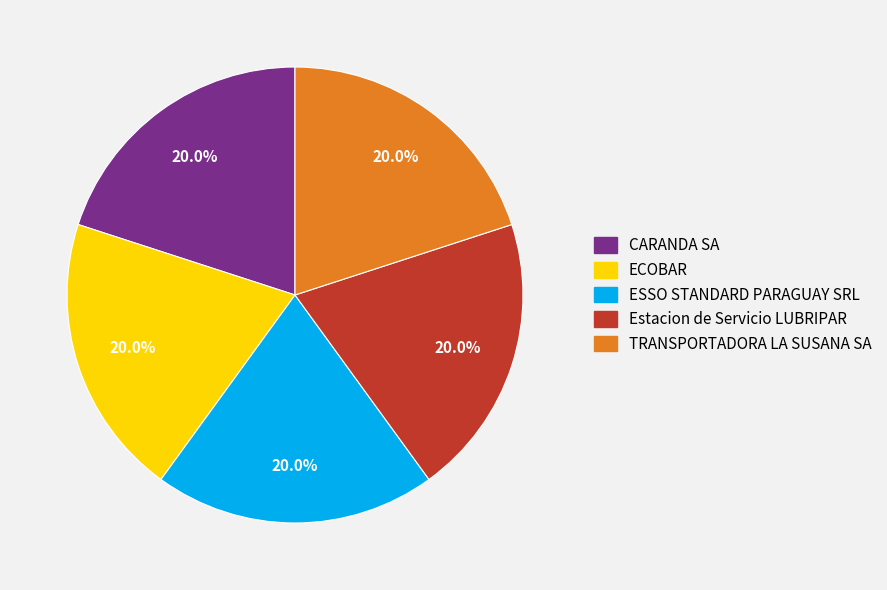

To the nearest percent, what is the average slice percentage?

20%